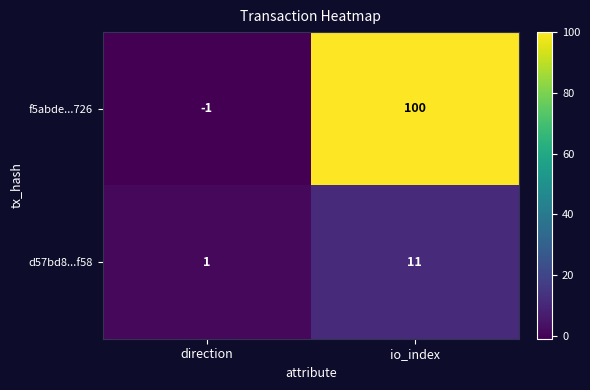

Rank the series by their maximum value, from highest to lowest.

f5abde...726, d57bd8...f58